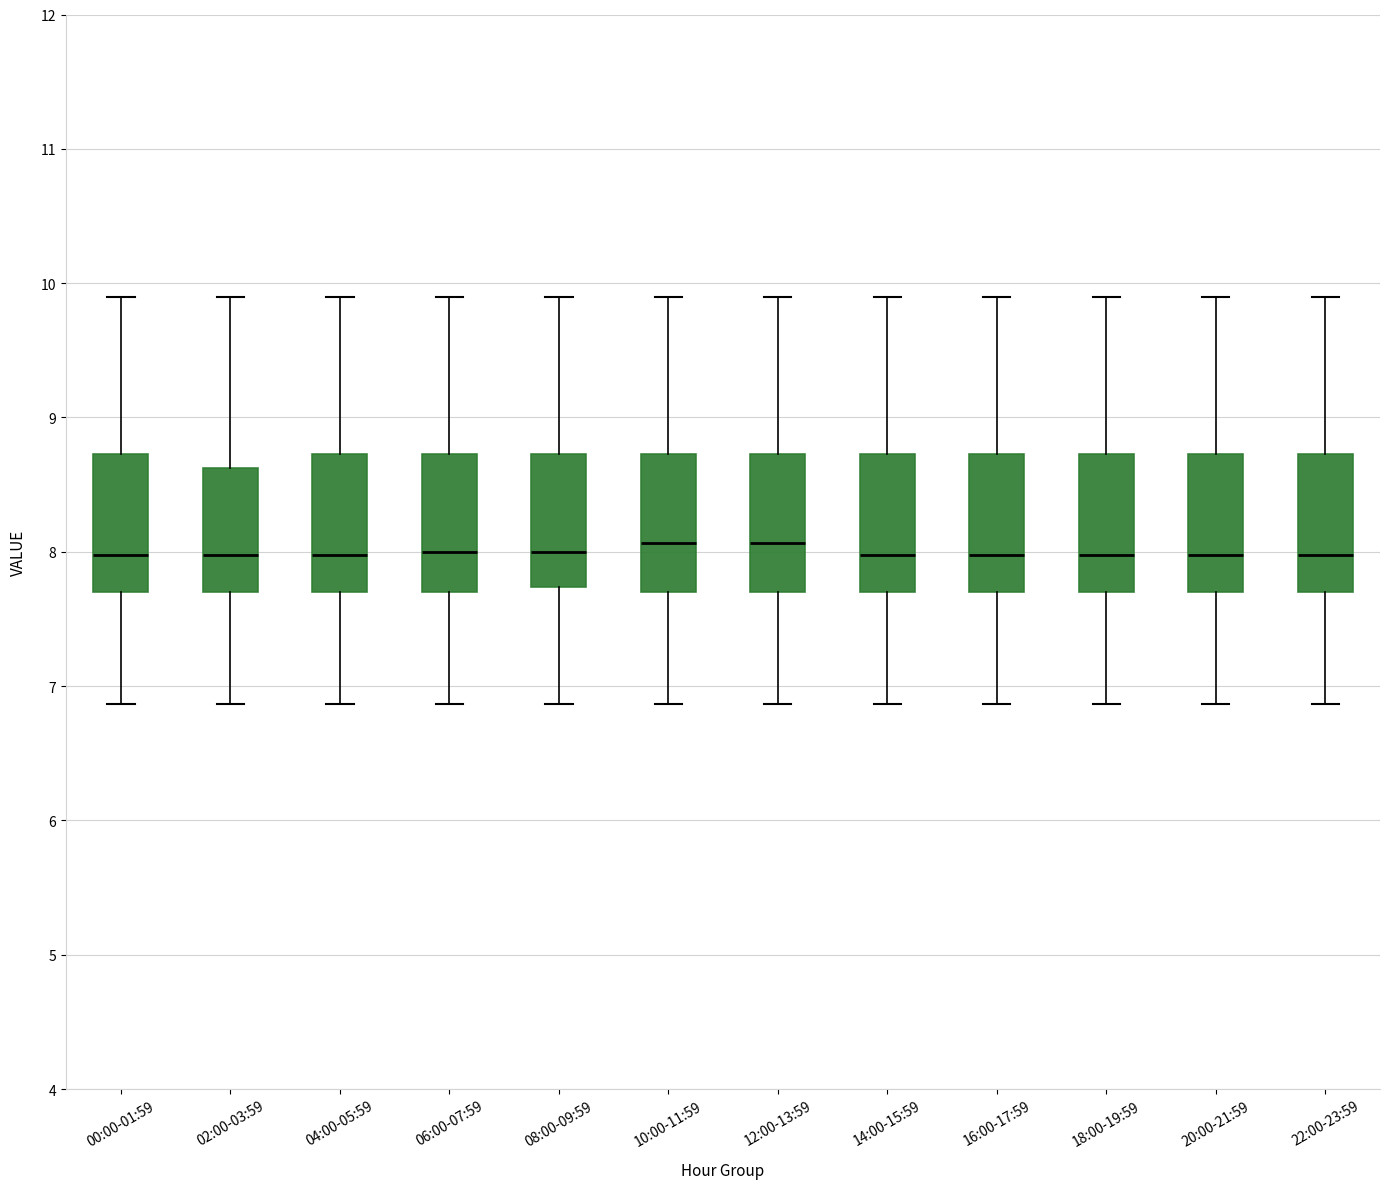

Reading left to right, transcribe this box plot: for each box, give where its median line is, the range the box spans, and where its two whiskers end, as read against the y-axis. The values are not printed on the chart, so give them approximately, as read against the axis.

00:00-01:59: median 8.0, box 7.7 to 8.7, whiskers 6.9 to 9.9
02:00-03:59: median 8.0, box 7.7 to 8.6, whiskers 6.9 to 9.9
04:00-05:59: median 8.0, box 7.7 to 8.7, whiskers 6.9 to 9.9
06:00-07:59: median 8.0, box 7.7 to 8.7, whiskers 6.9 to 9.9
08:00-09:59: median 8.0, box 7.7 to 8.7, whiskers 6.9 to 9.9
10:00-11:59: median 8.1, box 7.7 to 8.7, whiskers 6.9 to 9.9
12:00-13:59: median 8.1, box 7.7 to 8.7, whiskers 6.9 to 9.9
14:00-15:59: median 8.0, box 7.7 to 8.7, whiskers 6.9 to 9.9
16:00-17:59: median 8.0, box 7.7 to 8.7, whiskers 6.9 to 9.9
18:00-19:59: median 8.0, box 7.7 to 8.7, whiskers 6.9 to 9.9
20:00-21:59: median 8.0, box 7.7 to 8.7, whiskers 6.9 to 9.9
22:00-23:59: median 8.0, box 7.7 to 8.7, whiskers 6.9 to 9.9